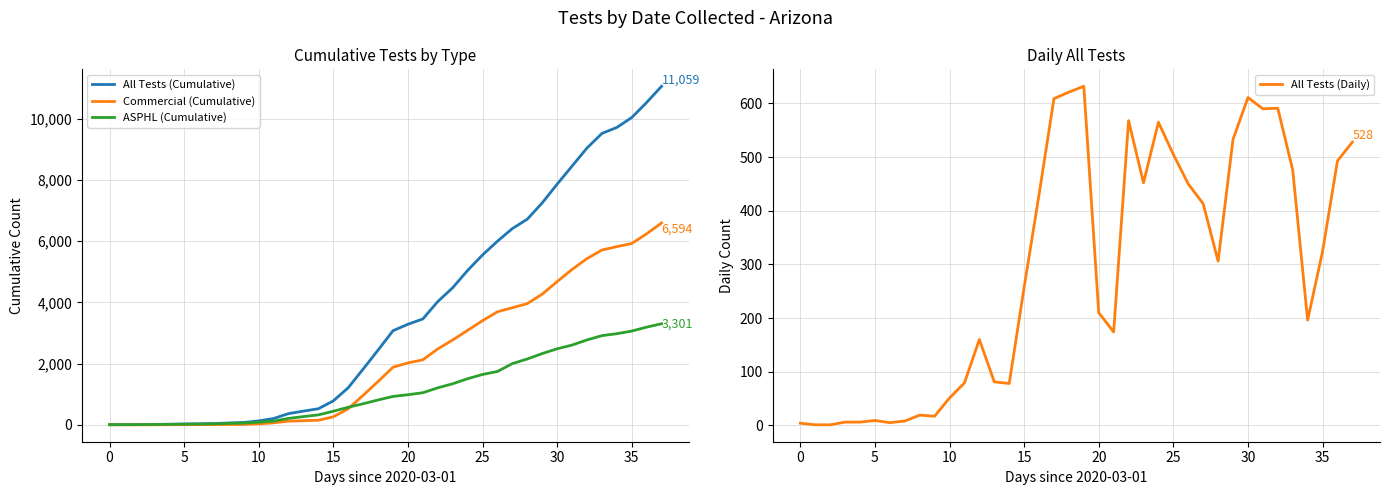

What are all the series names shown in the legend?

All Tests (Cumulative), Commercial (Cumulative), ASPHL (Cumulative), All Tests (Daily)